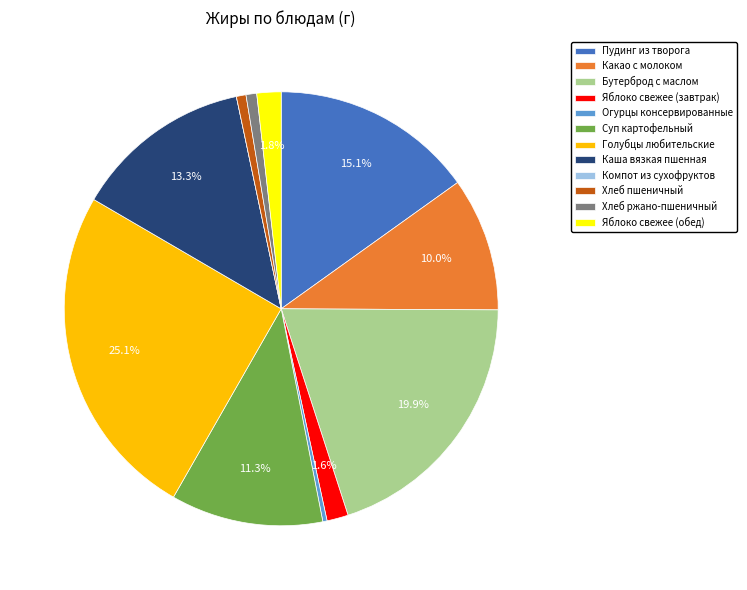

Which has a higher value, Яблоко свежее (завтрак) or Огурцы консервированные?

Яблоко свежее (завтрак)